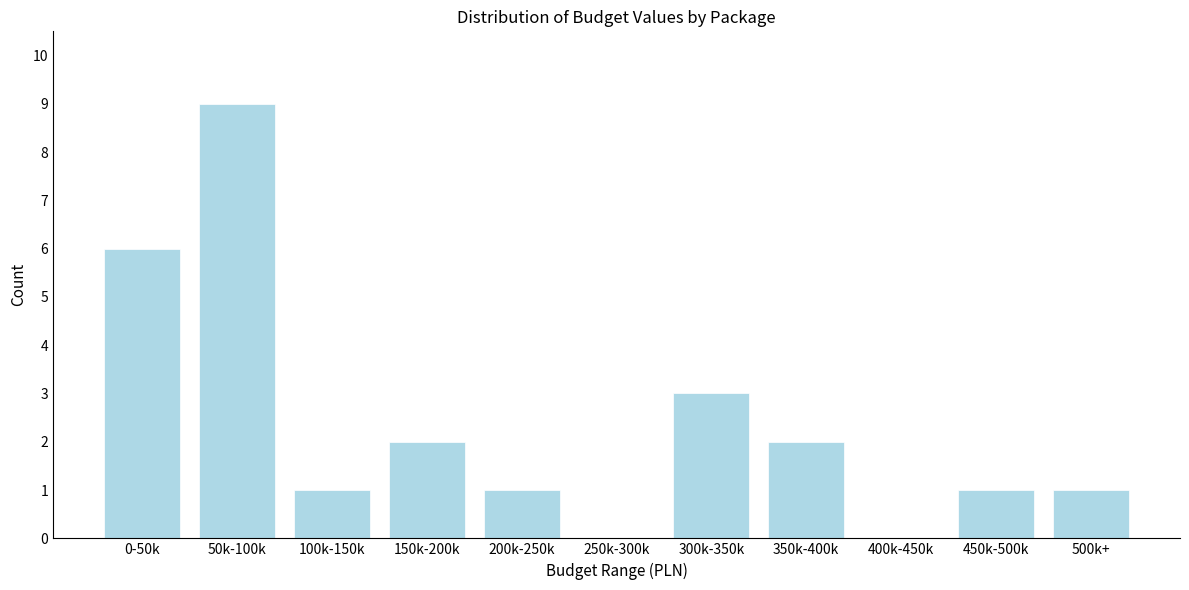

Reading left to right, what are all the values shown in this chart?

0-50k=6	50k-100k=9	100k-150k=1	150k-200k=2	200k-250k=1	250k-300k=0	300k-350k=3	350k-400k=2	400k-450k=0	450k-500k=1	500k+=1